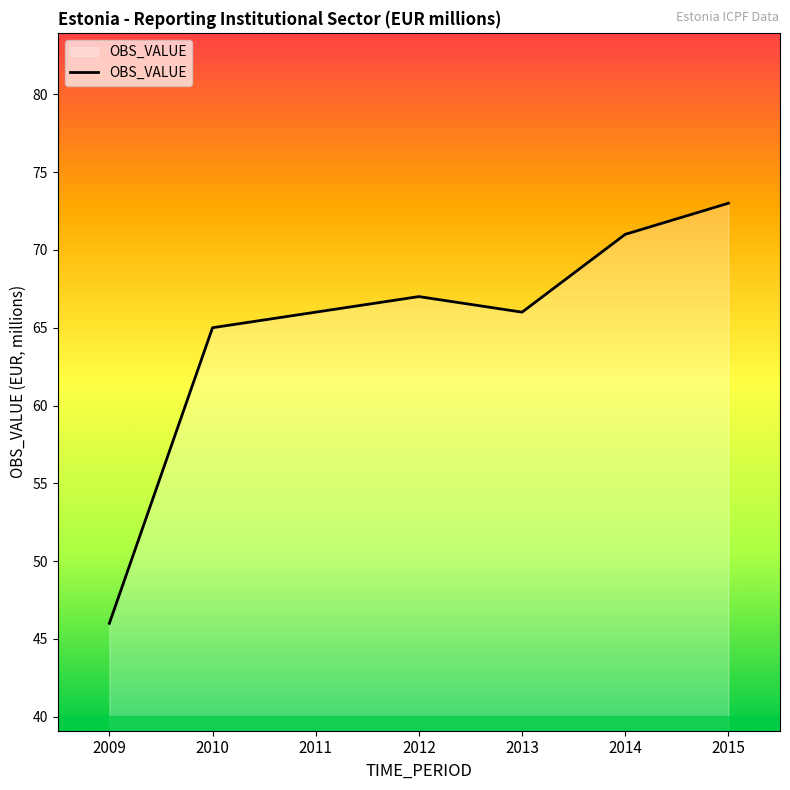

True or false: there are more than 1 points higher than both neighbors.

False